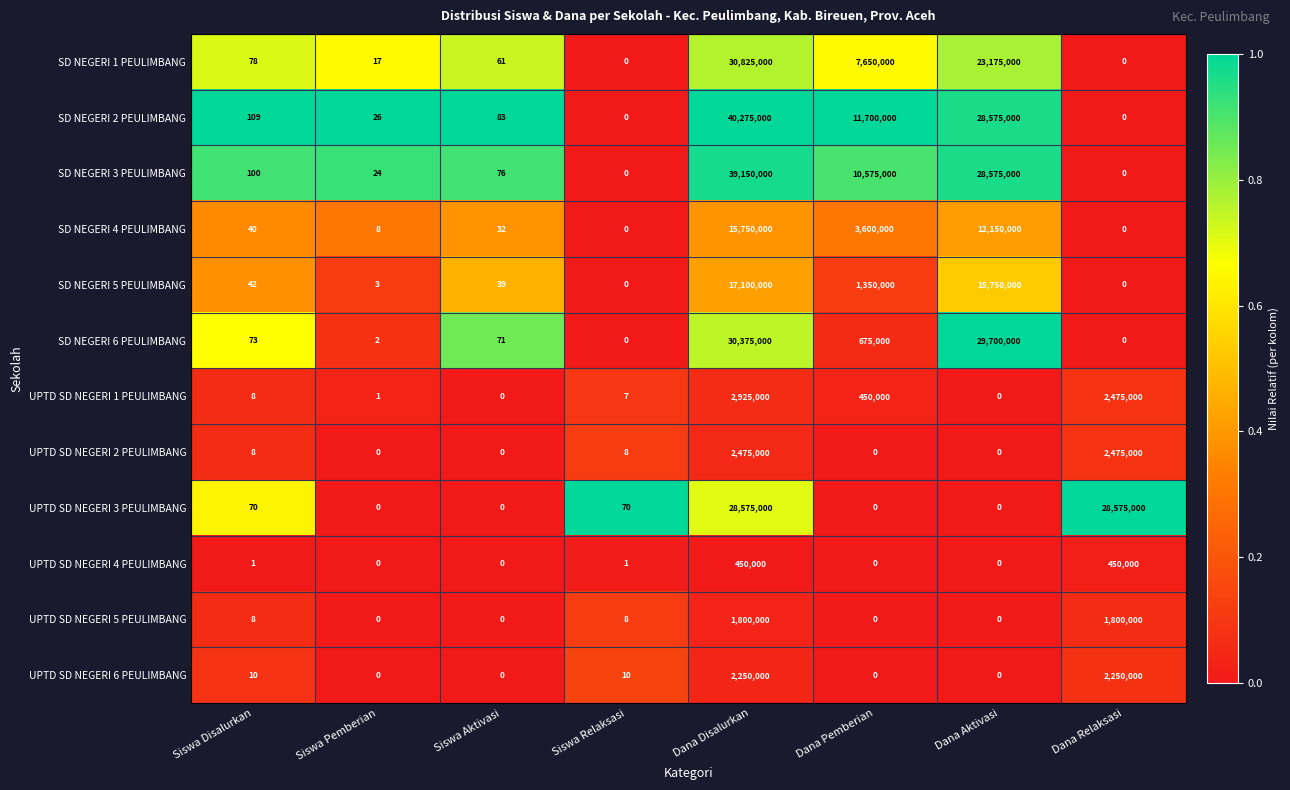

At which category is the sum across all series the highest?

Dana Disalurkan